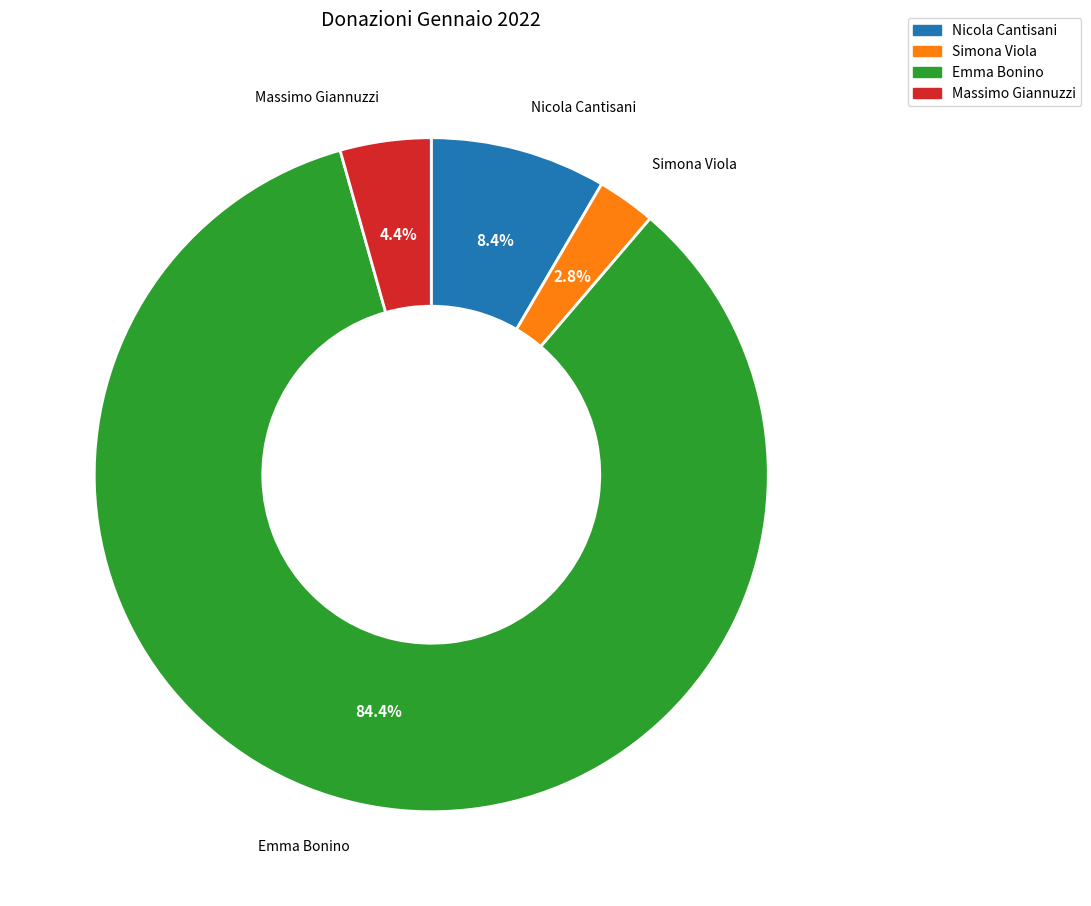

Which slice is the largest?

Emma Bonino